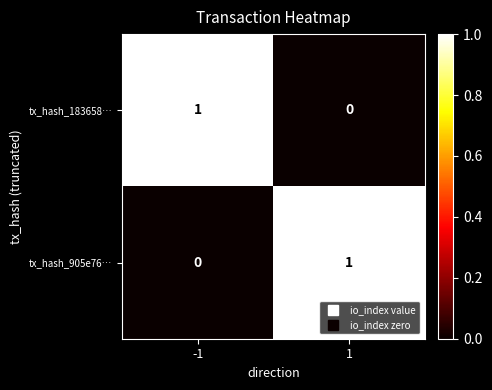

Rank the categories by tx_hash_183658… value from lowest to highest.

1, -1